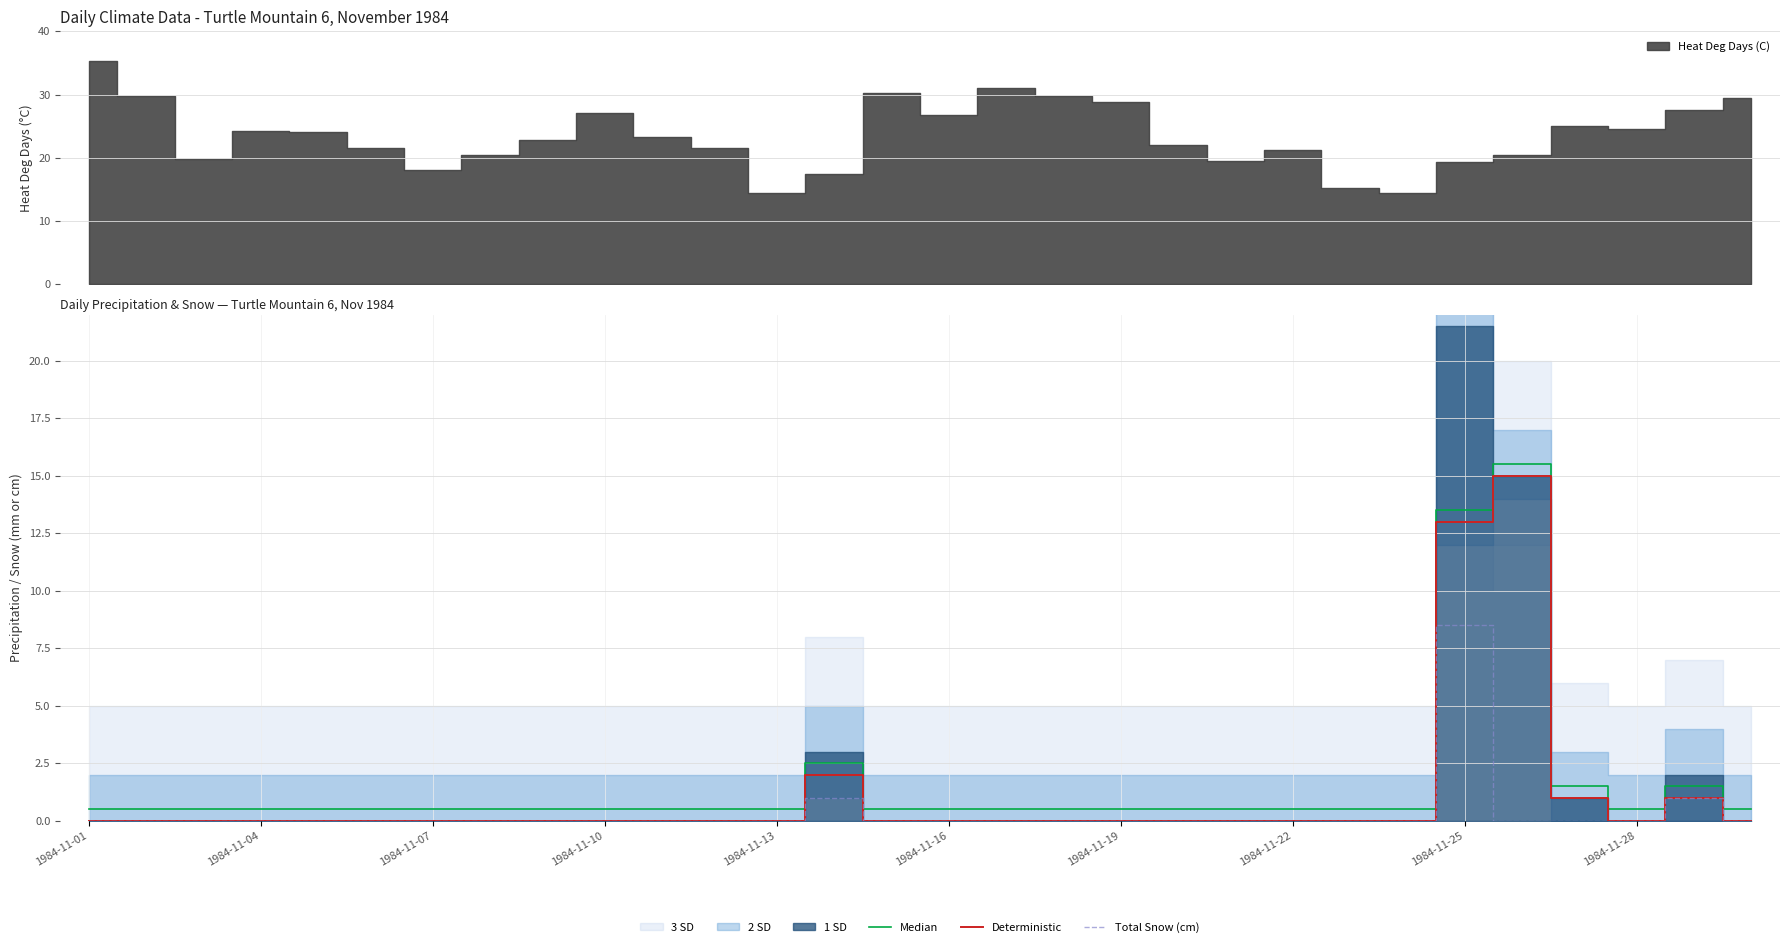

Which label corresponds to the largest value in the chart?

25